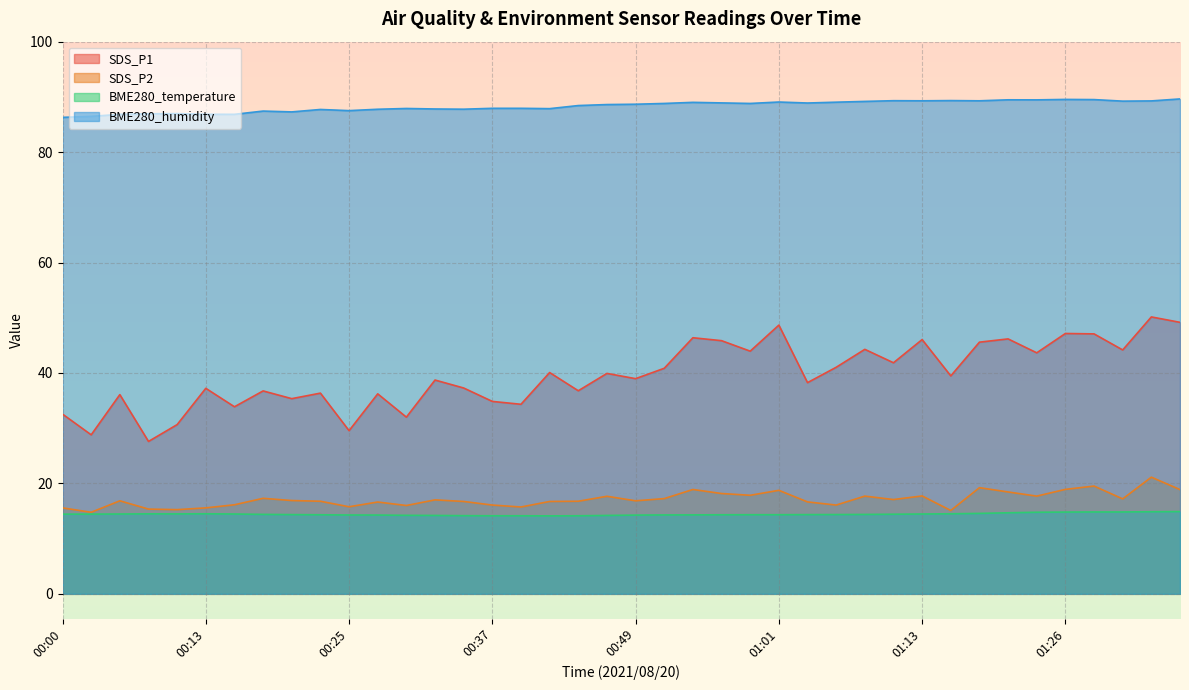

Reading left to right, extract all data points from this chart.

SDS_P1: 00:00=32.5	00:03=28.8	00:05=36.1	00:08=27.6	00:10=30.6	00:13=37.2	00:15=33.9	00:17=36.8	00:20=35.4	00:22=36.4	00:25=29.6	00:27=36.2	00:30=32.0	00:32=38.7	00:34=37.3	00:37=34.9	00:39=34.3	00:42=40.1	00:44=36.8	00:47=39.9	00:49=39.0	00:51=40.9	00:54=46.4	00:56=45.9	00:59=44.0	01:01=48.7	01:04=38.2	01:06=41.0	01:08=44.3	01:11=41.9	01:13=46.0	01:16=39.5	01:18=45.6	01:21=46.2	01:23=43.6	01:26=47.1	01:28=47.1	01:31=44.2	01:33=50.1	01:35=49.2
SDS_P2: 00:00=15.6	00:03=14.8	00:05=16.9	00:08=15.3	00:10=15.2	00:13=15.6	00:15=16.1	00:17=17.3	00:20=16.9	00:22=16.8	00:25=15.8	00:27=16.6	00:30=16.0	00:32=17.0	00:34=16.7	00:37=16.1	00:39=15.7	00:42=16.7	00:44=16.8	00:47=17.7	00:49=16.9	00:51=17.2	00:54=18.9	00:56=18.2	00:59=17.9	01:01=18.8	01:04=16.6	01:06=16.1	01:08=17.7	01:11=17.1	01:13=17.7	01:16=15.1	01:18=19.2	01:21=18.4	01:23=17.7	01:26=18.9	01:28=19.5	01:31=17.2	01:33=21.1	01:35=18.9
BME280_temperature: 00:00=14.4	00:03=14.4	00:05=14.5	00:08=14.5	00:10=14.5	00:13=14.5	00:15=14.5	00:17=14.4	00:20=14.3	00:22=14.3	00:25=14.3	00:27=14.3	00:30=14.2	00:32=14.2	00:34=14.2	00:37=14.1	00:39=14.1	00:42=14.1	00:44=14.1	00:47=14.2	00:49=14.3	00:51=14.3	00:54=14.3	00:56=14.3	00:59=14.3	01:01=14.3	01:04=14.3	01:06=14.4	01:08=14.4	01:11=14.4	01:13=14.5	01:16=14.5	01:18=14.6	01:21=14.7	01:23=14.8	01:26=14.8	01:28=14.8	01:31=14.8	01:33=14.9	01:35=14.9
BME280_humidity: 00:00=86.3	00:03=86.5	00:05=86.8	00:08=86.9	00:10=87.0	00:13=86.8	00:15=86.8	00:17=87.4	00:20=87.3	00:22=87.7	00:25=87.5	00:27=87.8	00:30=87.9	00:32=87.8	00:34=87.8	00:37=87.9	00:39=87.9	00:42=87.9	00:44=88.4	00:47=88.6	00:49=88.7	00:51=88.8	00:54=89.0	00:56=88.9	00:59=88.8	01:01=89.1	01:04=88.9	01:06=89.0	01:08=89.2	01:11=89.3	01:13=89.3	01:16=89.3	01:18=89.3	01:21=89.5	01:23=89.5	01:26=89.5	01:28=89.5	01:31=89.2	01:33=89.3	01:35=89.6